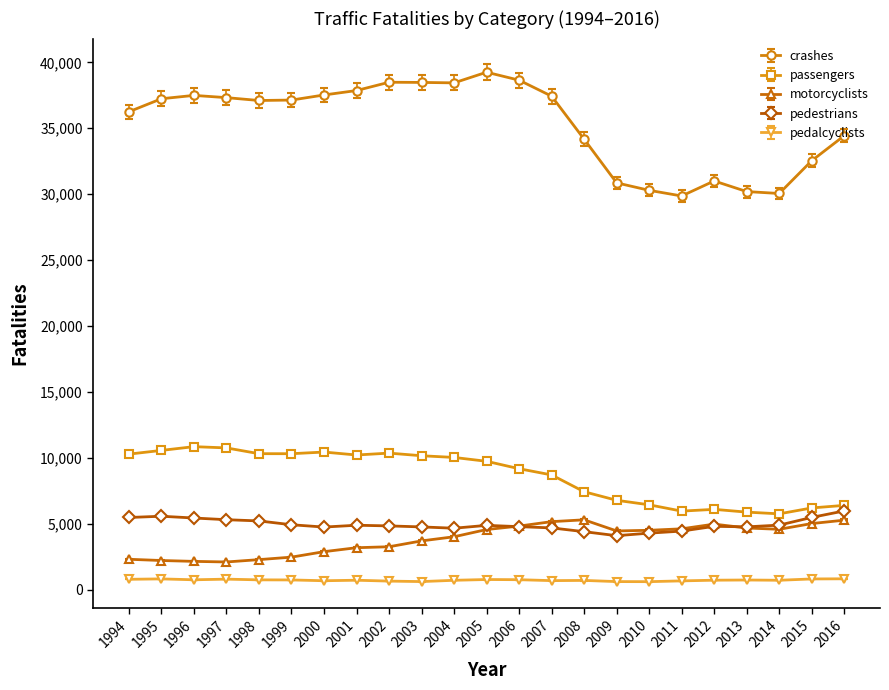

What is the maximum value for crashes?

39252